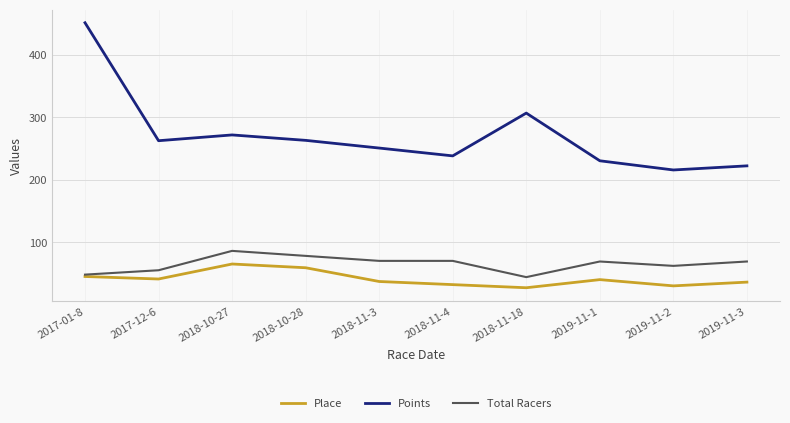

True or false: Points and Place intersect in this chart.

False